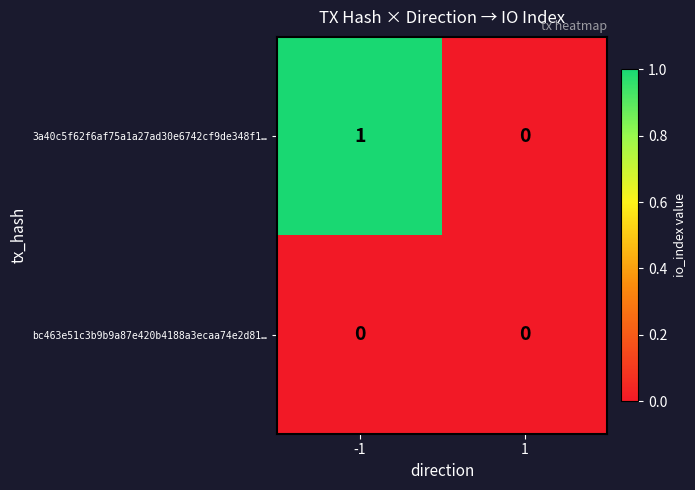

What is the maximum value shown in the chart?

1